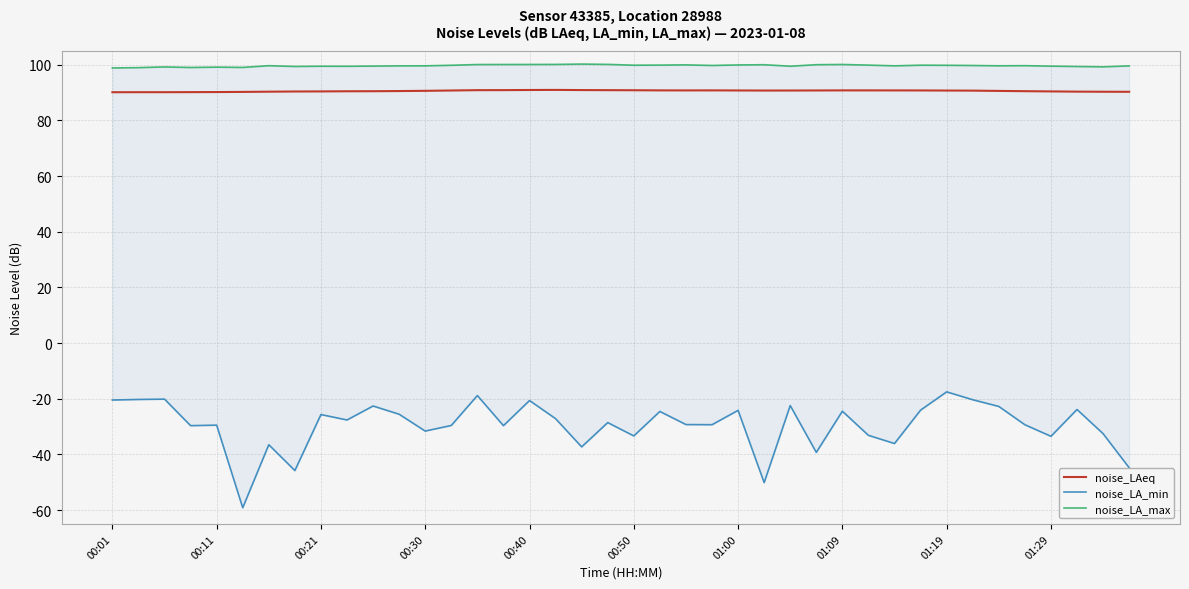

What is the lowest value of the noise_LAeq series?

90.1